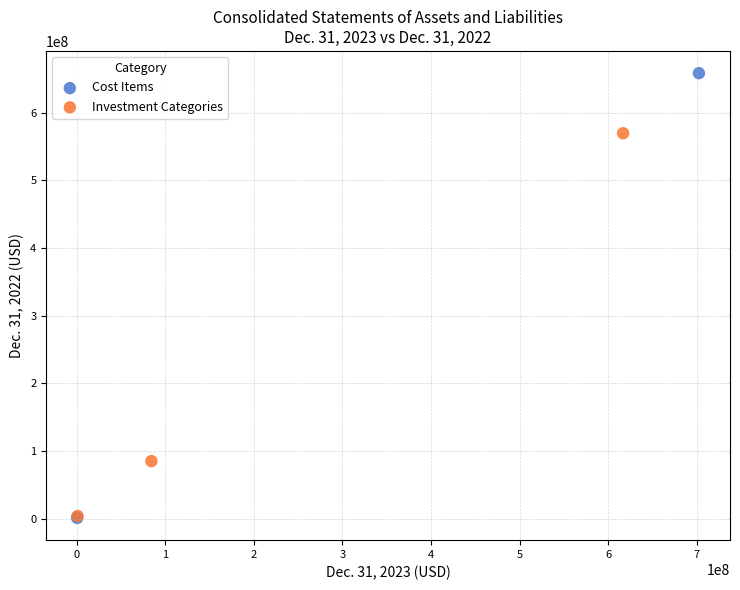

What are all the series names shown in the legend?

Cost Items, Investment Categories